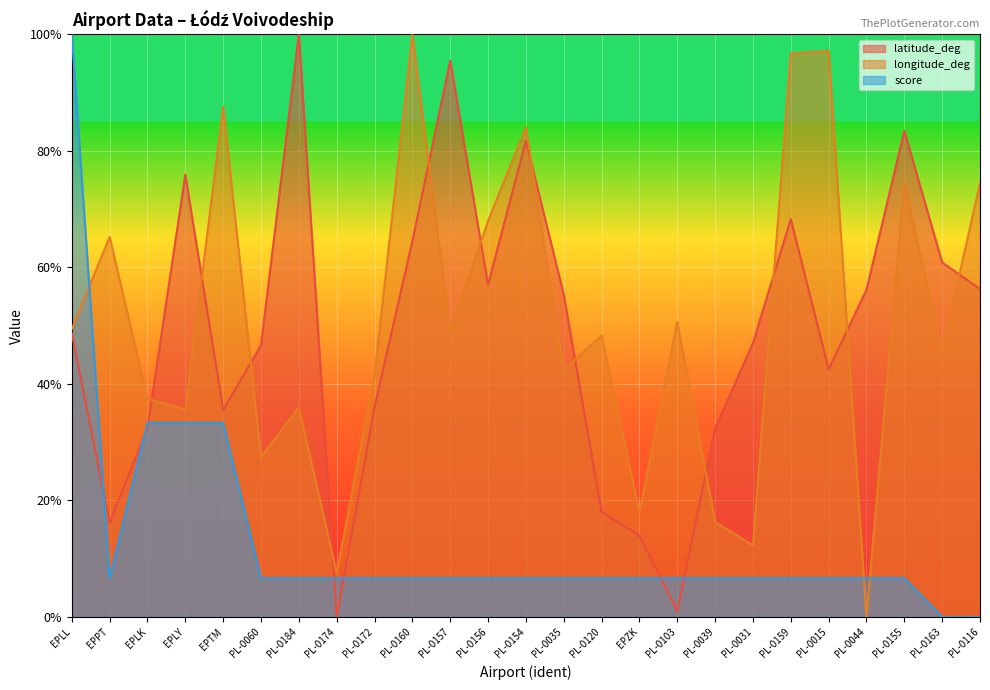

True or false: latitude_deg has a value of 0.1 at PL-0172.

False